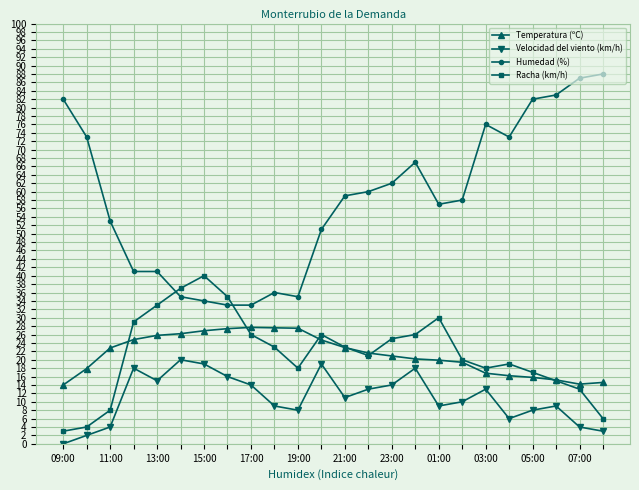

Which series has the largest total across all categories?

Humedad (%)